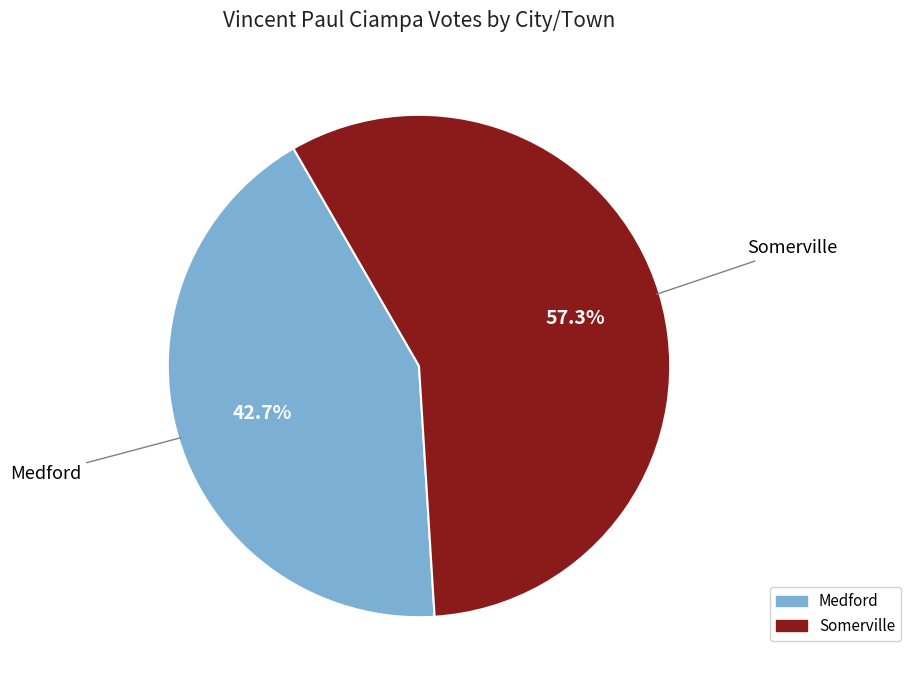

Do Medford and Somerville together represent more than half of the pie?

Yes